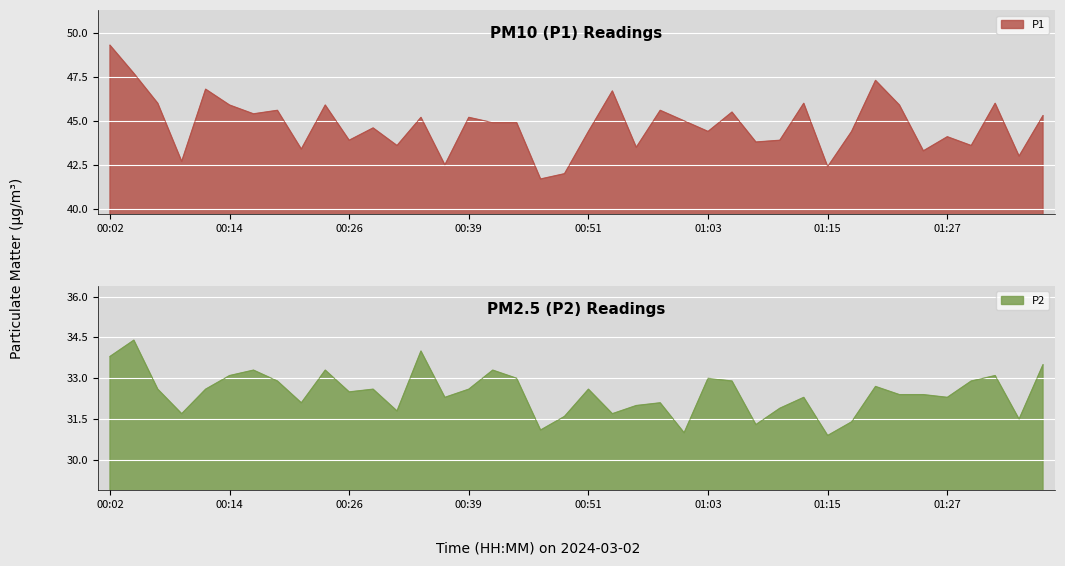

How many values in the P1 series are below 44?

14